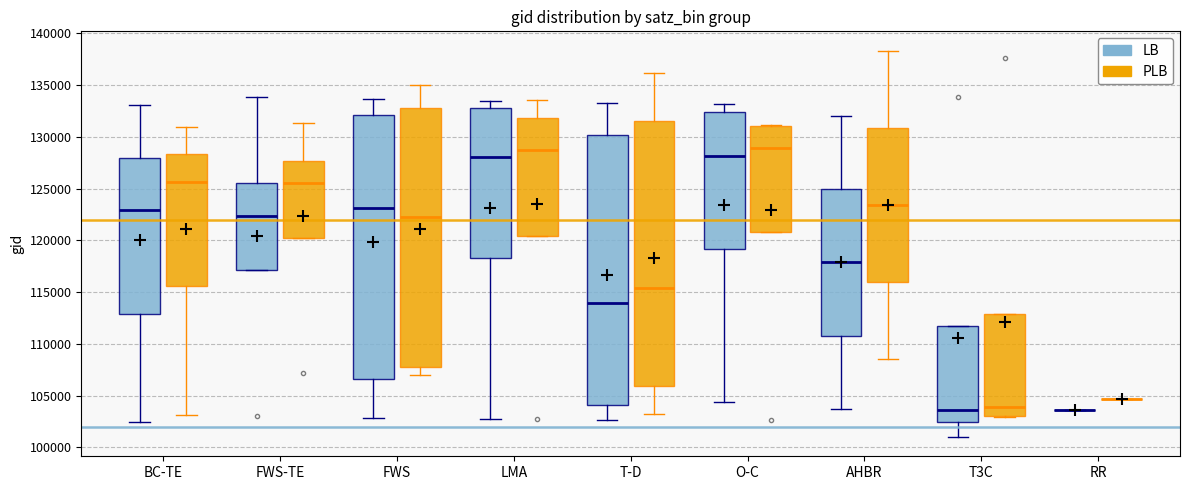

Reading left to right, read every box against the y-axis: the position of its median line, the range the box covers, and the ends of its whiskers. The values are not printed on the chart, so give them approximately, as read against the axis.

BC-TE (LB): median 123000, box 113000 to 128000, whiskers 102500 to 133000
BC-TE (PLB): median 125500, box 115500 to 128500, whiskers 103000 to 131000
FWS-TE (LB): median 122500, box 117000 to 125500, whiskers 117000 to 134000
FWS-TE (PLB): median 125500, box 120000 to 127500, whiskers 120000 to 131500
FWS (LB): median 123000, box 106500 to 132000, whiskers 103000 to 133500
FWS (PLB): median 122500, box 107500 to 133000, whiskers 107000 to 135000
LMA (LB): median 128000, box 118500 to 133000, whiskers 102500 to 133500
LMA (PLB): median 129000, box 120500 to 132000, whiskers 120500 to 133500
T-D (LB): median 114000, box 104000 to 130000, whiskers 102500 to 133500
T-D (PLB): median 115500, box 106000 to 131500, whiskers 103000 to 136000
O-C (LB): median 128000, box 119000 to 132500, whiskers 104500 to 133000
O-C (PLB): median 129000, box 121000 to 131000, whiskers 121000 to 131000
AHBR (LB): median 118000, box 111000 to 125000, whiskers 103500 to 132000
AHBR (PLB): median 123500, box 116000 to 131000, whiskers 108500 to 138500
T3C (LB): median 103500, box 102500 to 111500, whiskers 101000 to 111500
T3C (PLB): median 104000, box 103000 to 113000, whiskers 103000 to 113000
RR (LB): box collapsed to a line at 103500, whiskers 103500 to 103500
RR (PLB): box collapsed to a line at 104500, whiskers 104500 to 104500